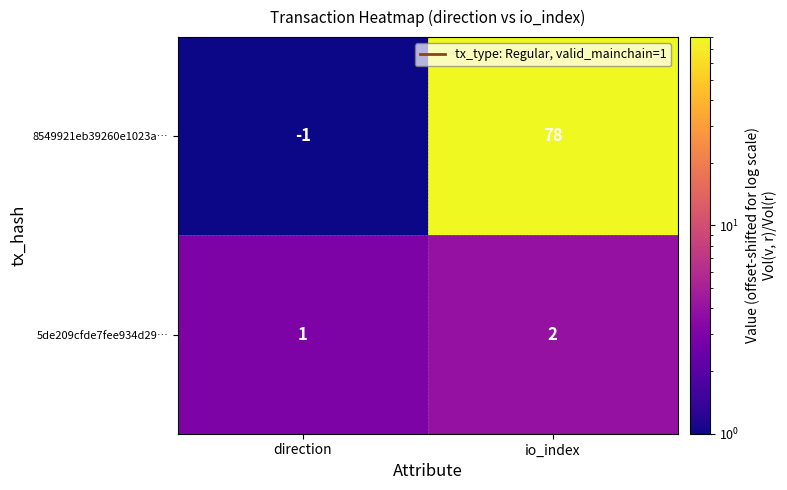

At which label is 8549921eb39260e1023a… closest to 38?

direction